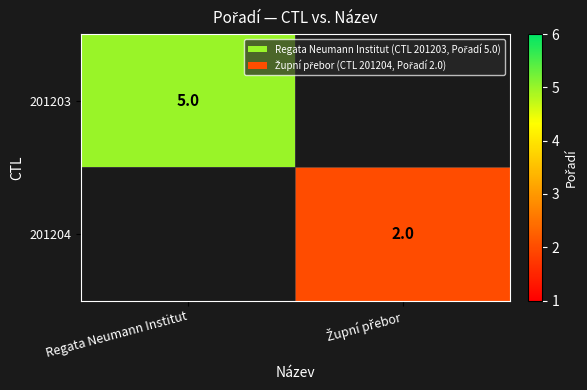

True or false: 201203 has a value of 2.4 at Regata Neumann Institut.

False